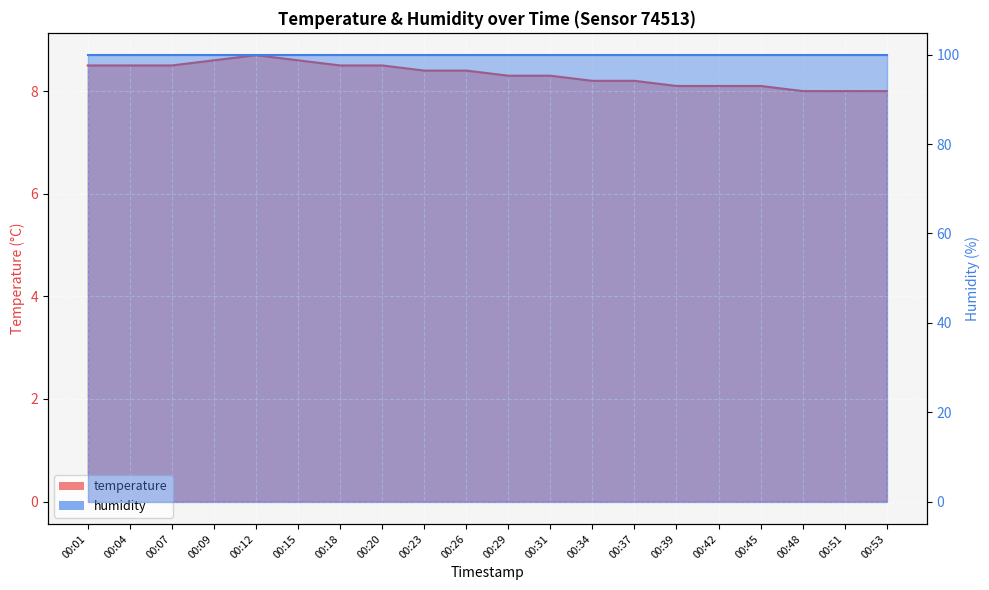

The value at 00:53 is 8.0. True or false?

True